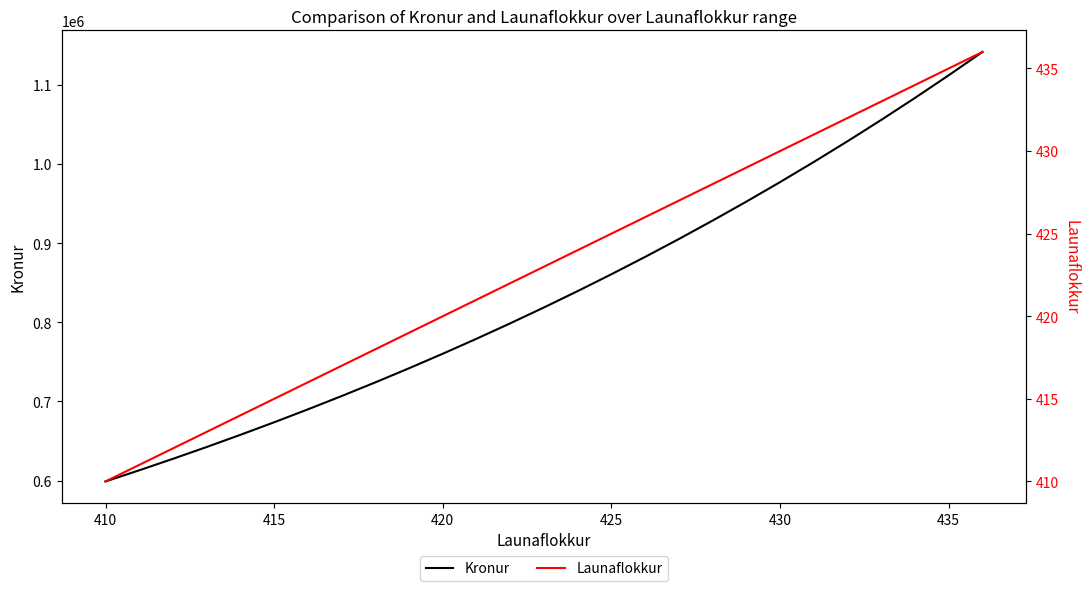

The value of Kronur at 410 is 598982. True or false?

True